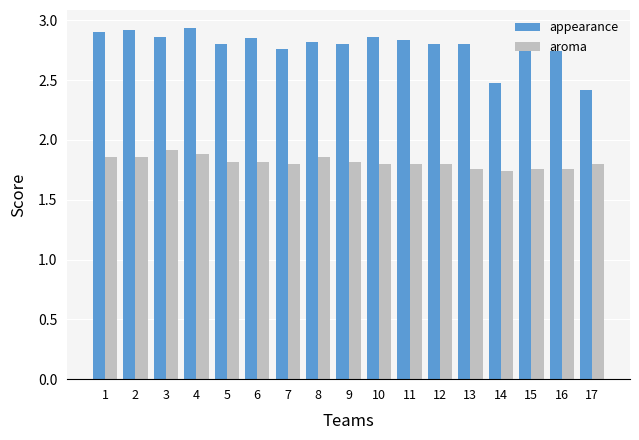

What is the difference between the second highest and minimum values in the aroma series?

0.1